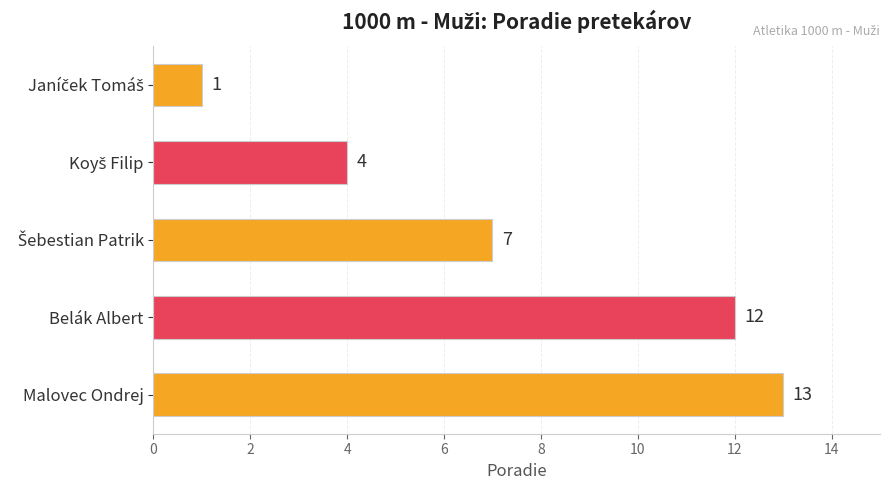

The chart shows a value of 20 at Belák Albert. True or false?

False